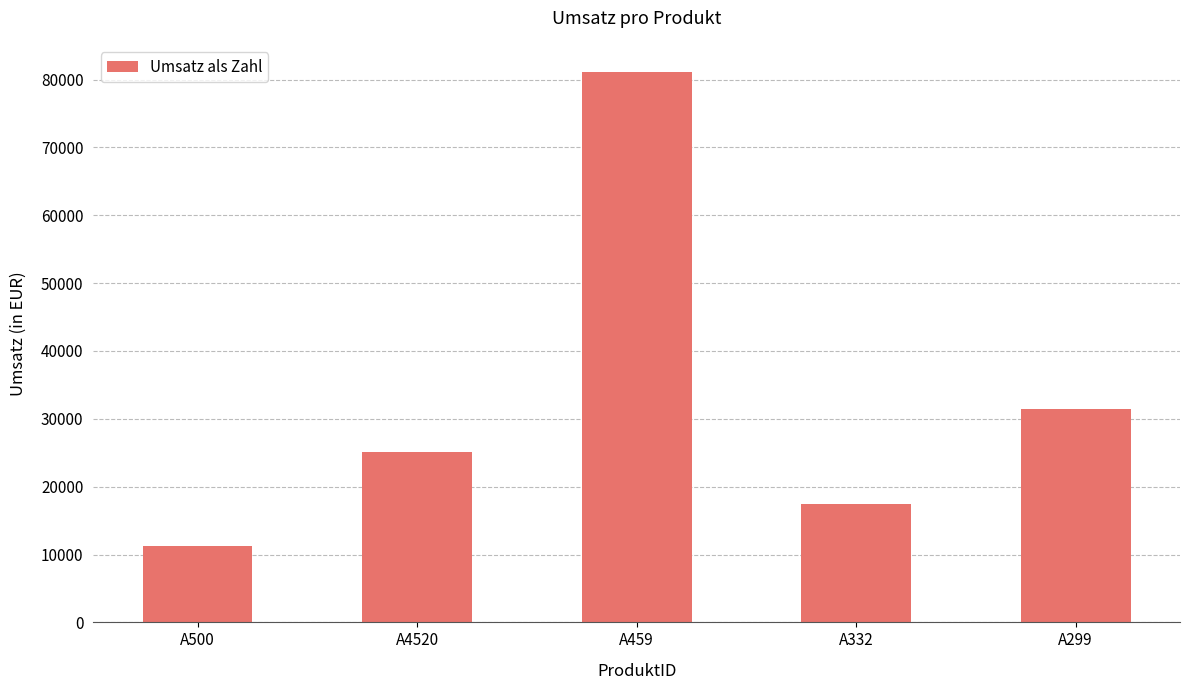

Reading left to right, list all the values displayed in this chart.

11235.2	25087.0	81057.7	17456.7	31451.5